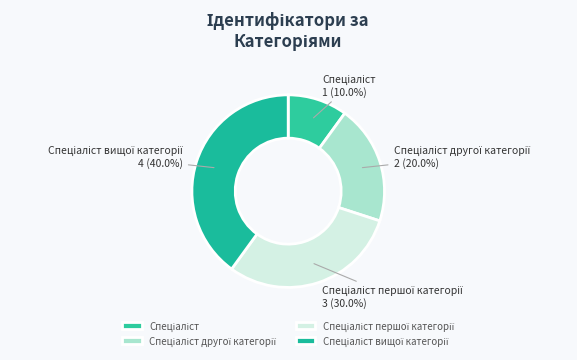

Is there a majority slice in this chart?

No